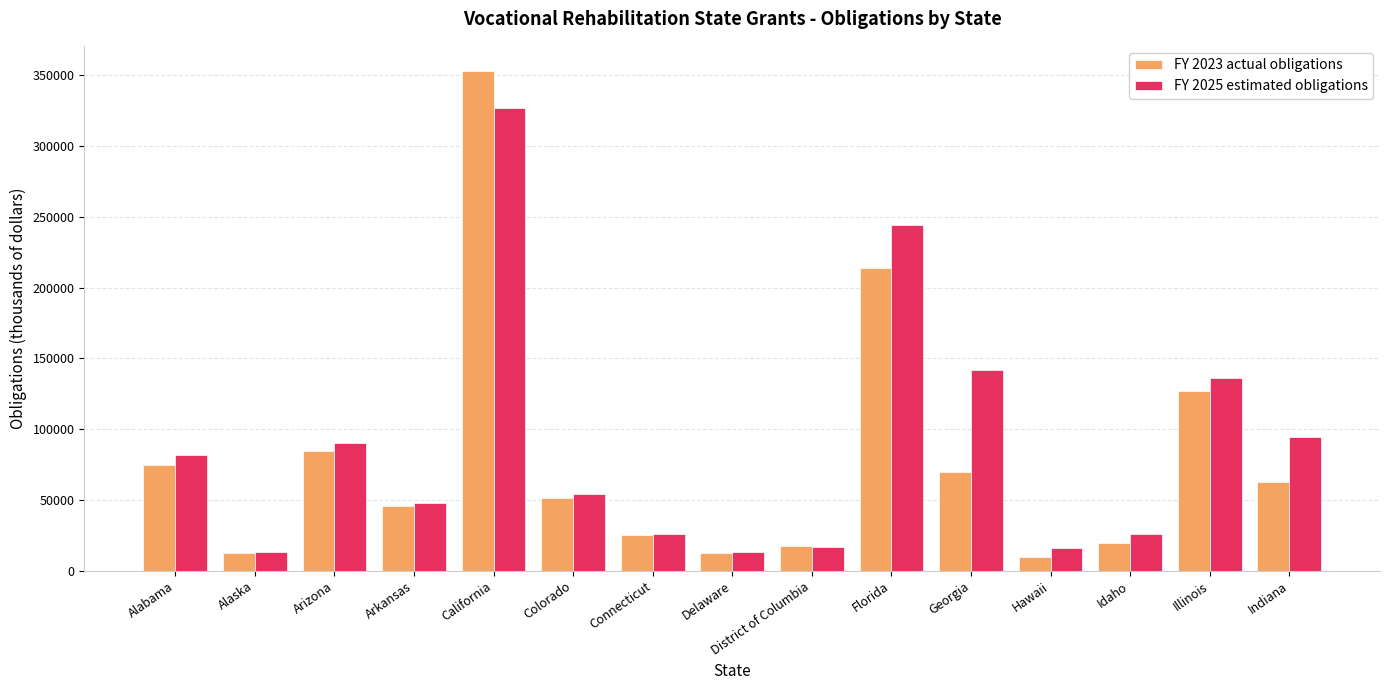

How many groups of bars are there?

15